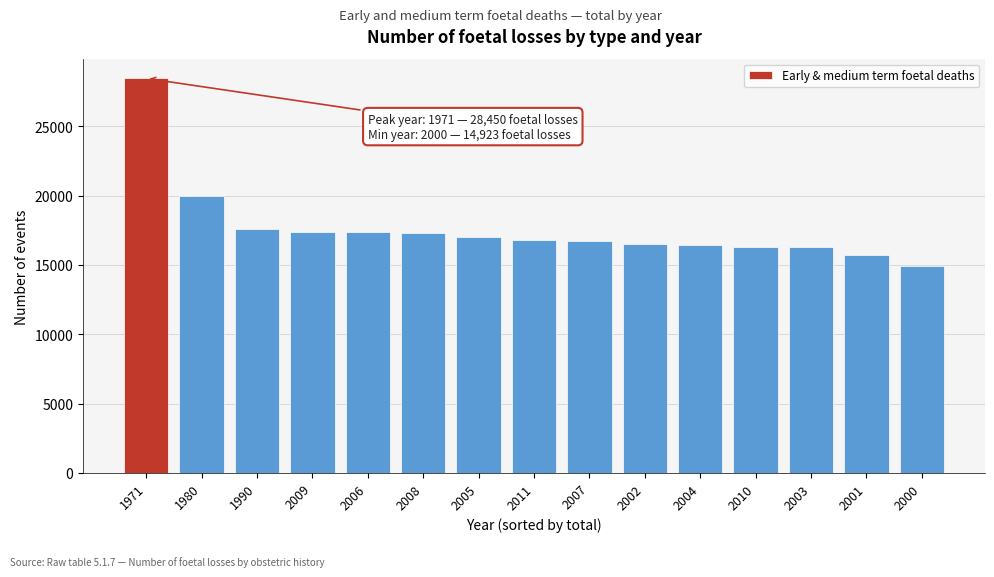

What is the sum of the values at 2006 and 1971?

45808